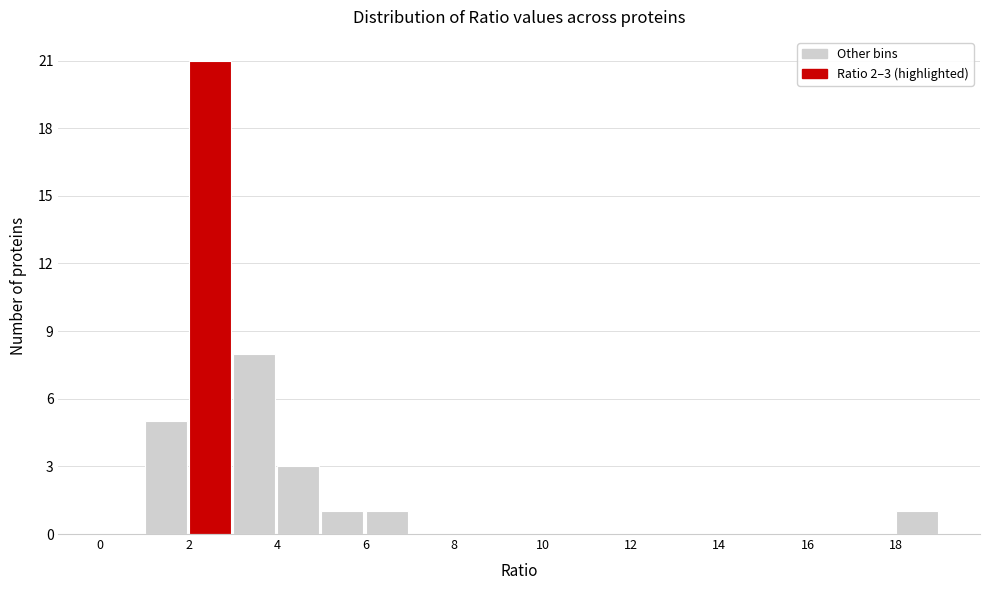

Which range on the x-axis has the tallest bar?

2 to 3